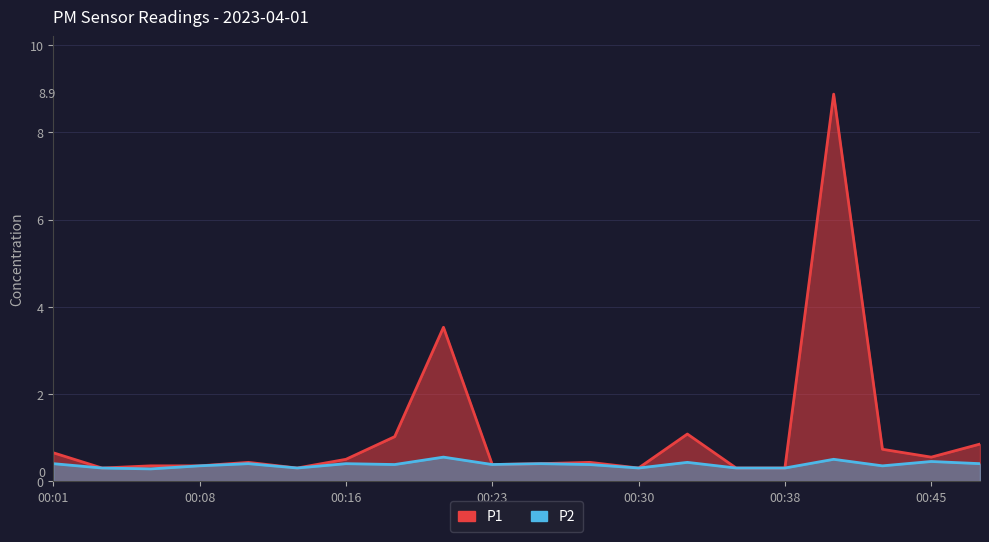

What is the difference between the maximum and minimum values in the P1 series?

8.6